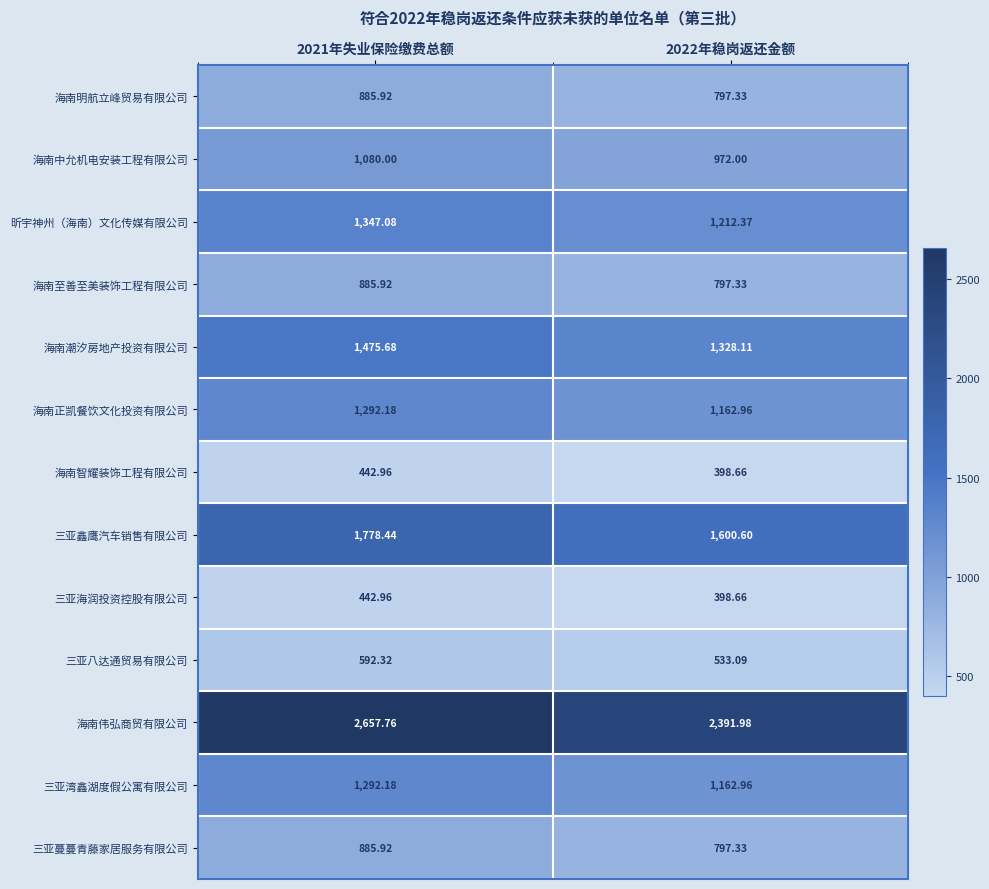

Which series has the largest total across all categories?

海南伟弘商贸有限公司